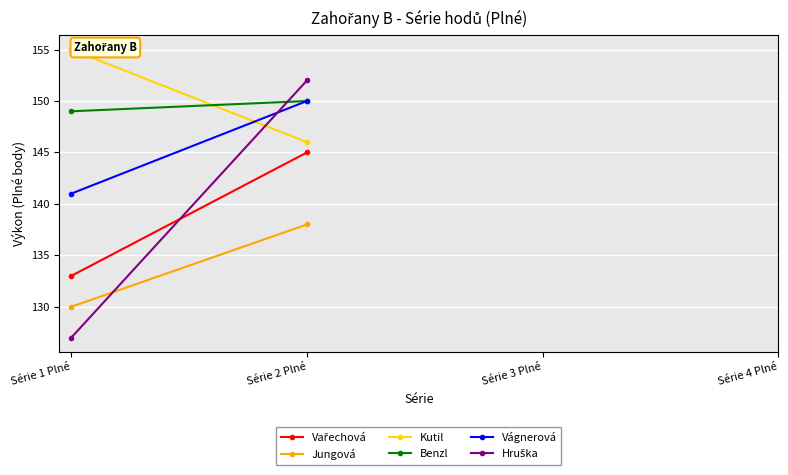

What is the spread (max minus min) of values at Série 1 Plné?

28.0